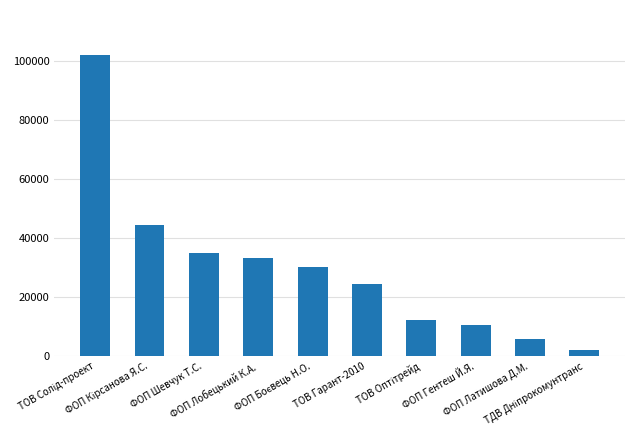

What is the greatest value displayed?

101956.1